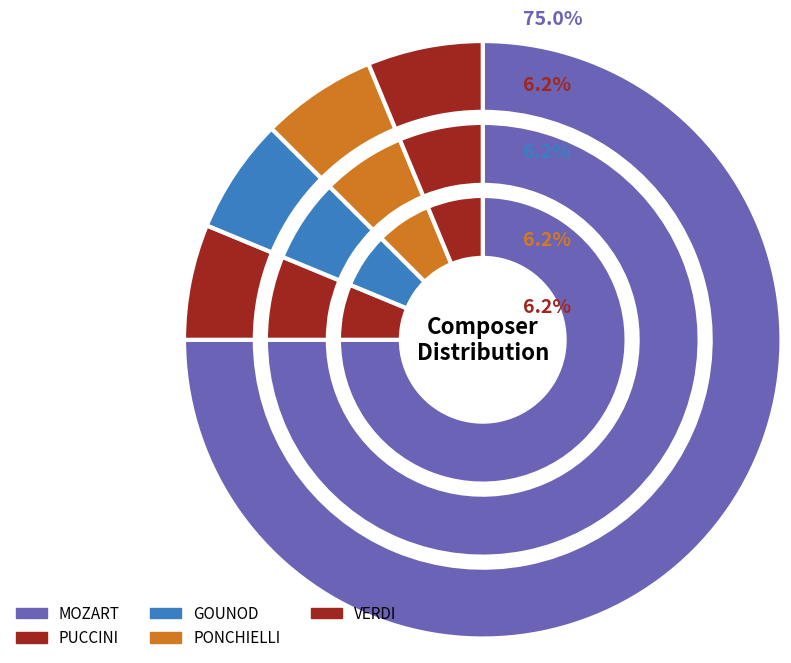

Is GOUNOD the majority of the pie?

No